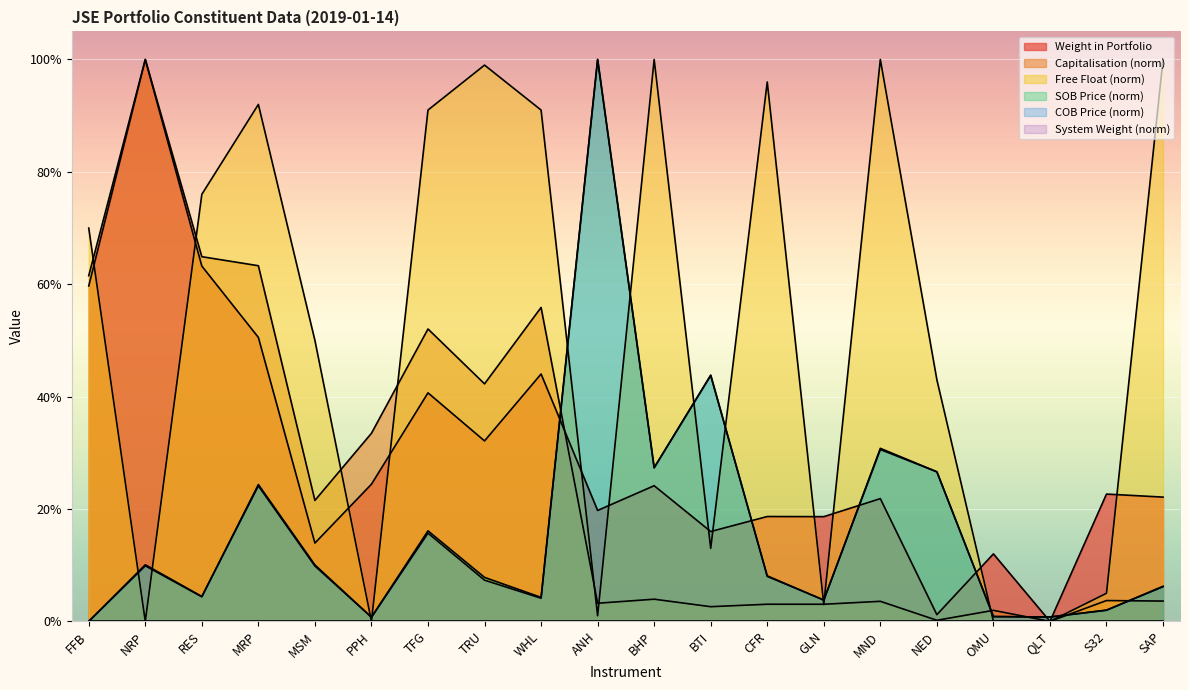

Does the chart display data point markers on the line(s)?

No